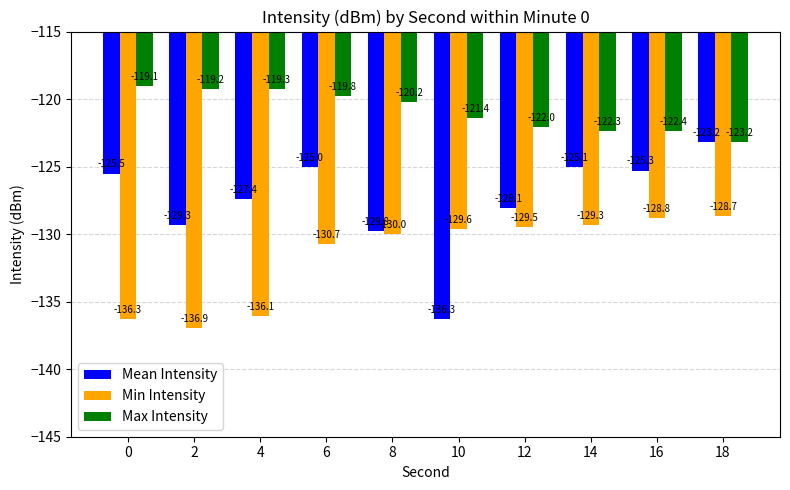

How many groups of bars are there?

10